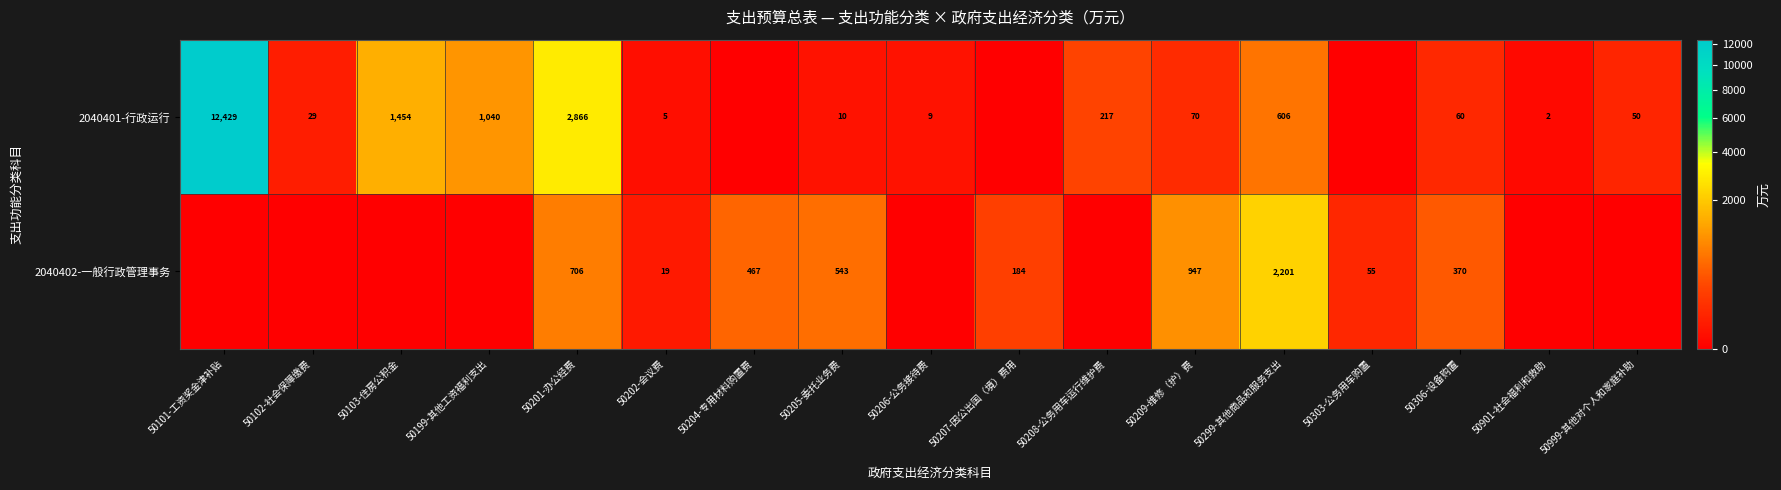

Is the value of 2040402-一般行政管理事务 at 50209-维修（护）费 greater than the value of 2040401-行政运行 at 50202-会议费?

Yes